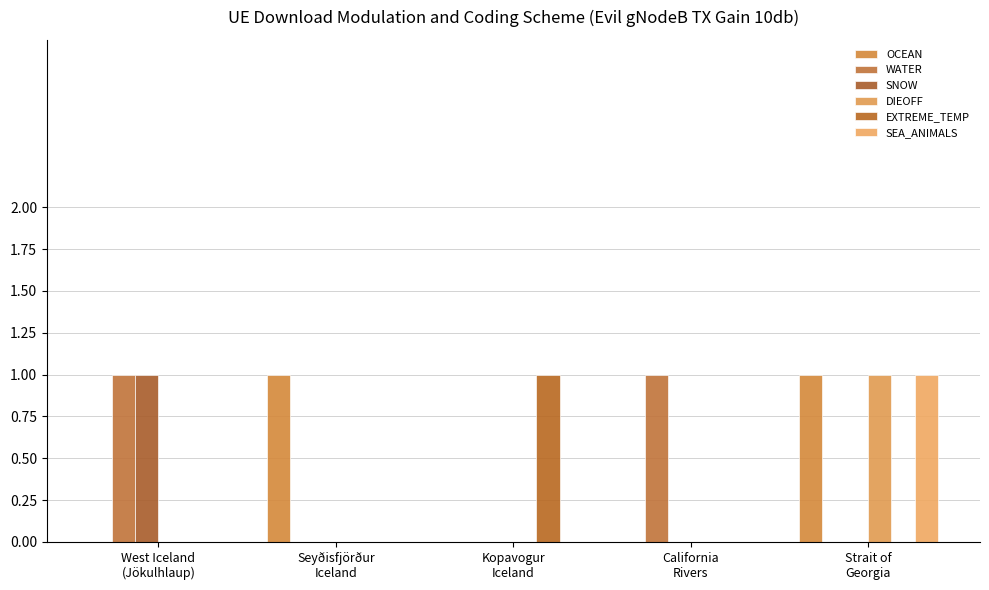

Between Strait of
Georgia and Kopavogur
Iceland, which is larger?

Strait of
Georgia